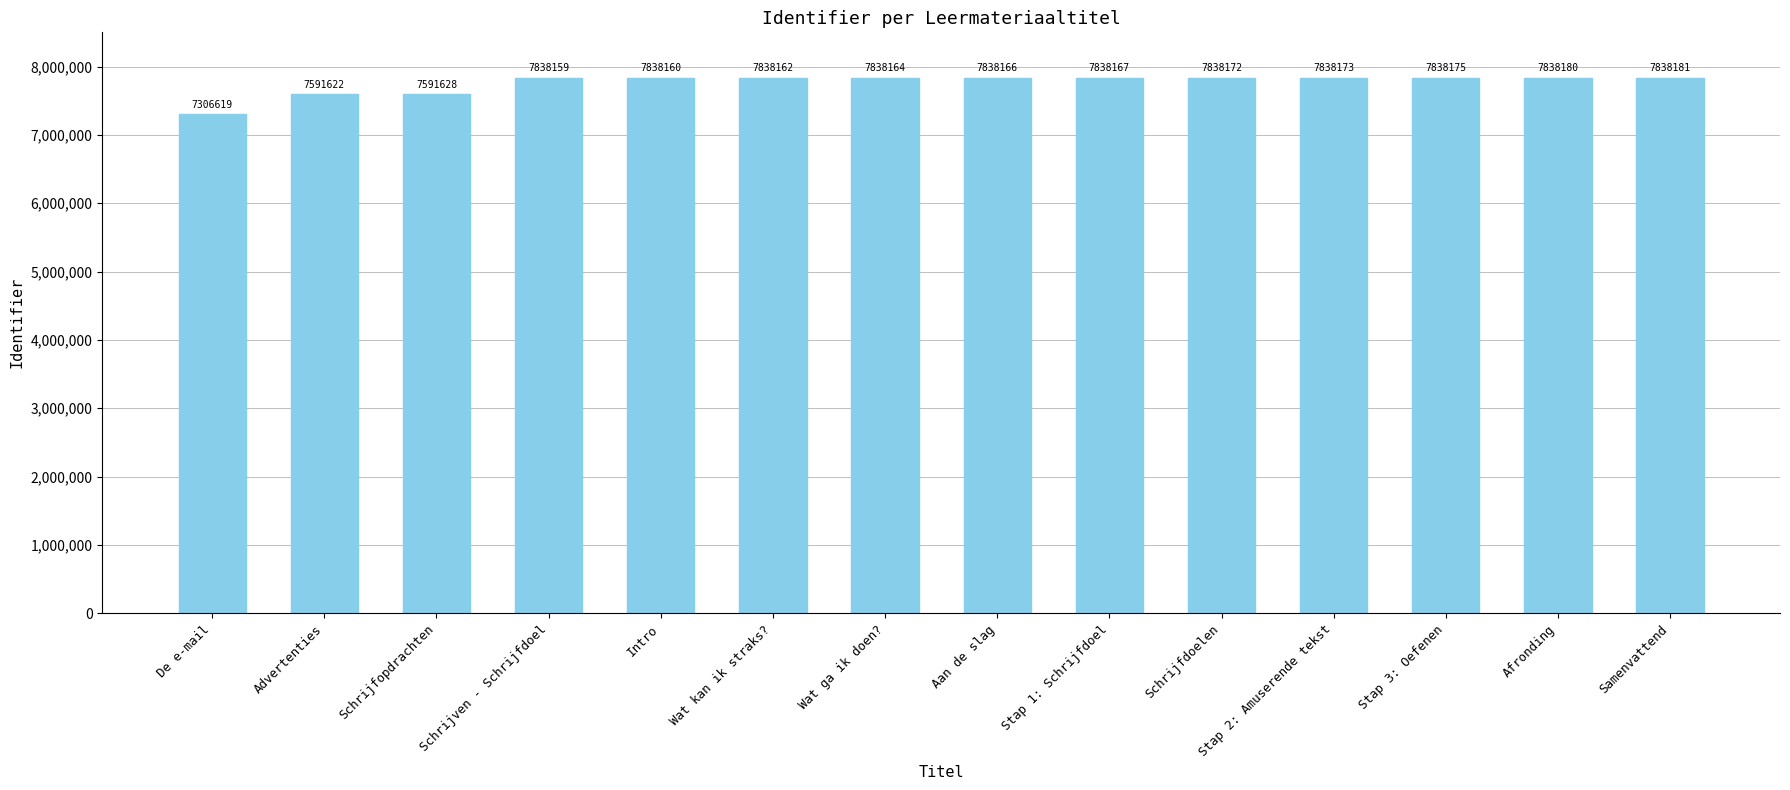

Which has a higher value, Stap 1: Schrijfdoel or Samenvattend?

Samenvattend